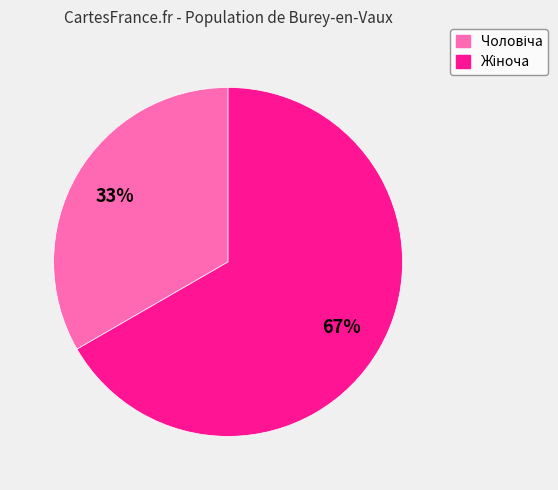

How many slices are in this pie chart?

2